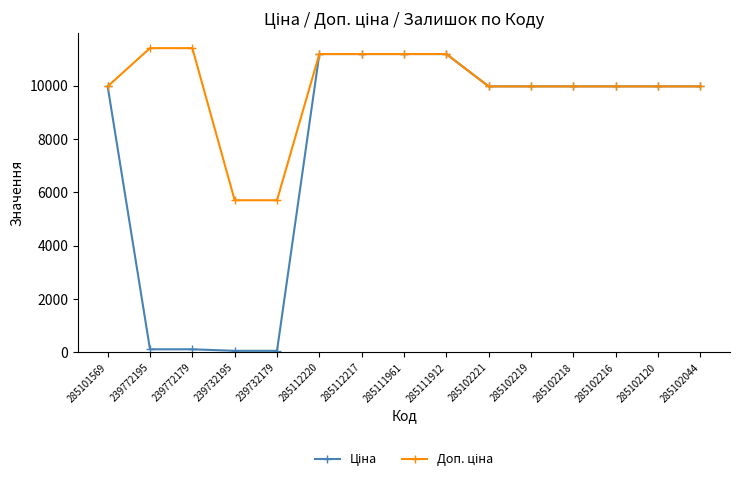

What is the maximum value shown in the chart?

11410.0